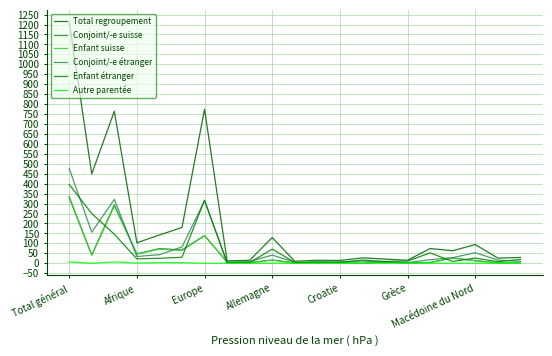

What is the difference between the maximum and minimum values in the Conjoint/-e suisse series?

335